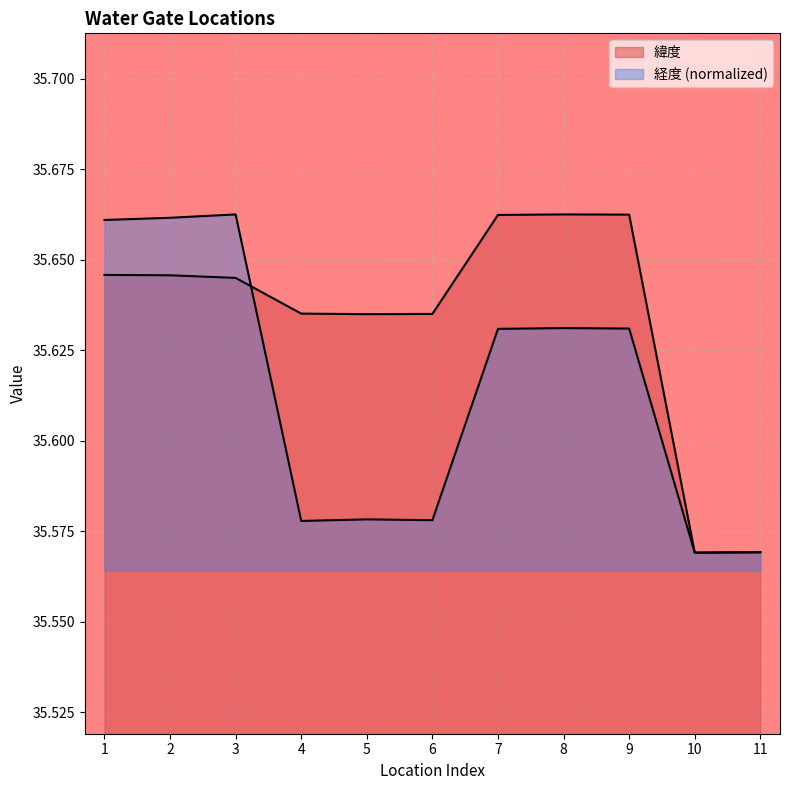

Where is 緯度 nearest to the value 35?

10